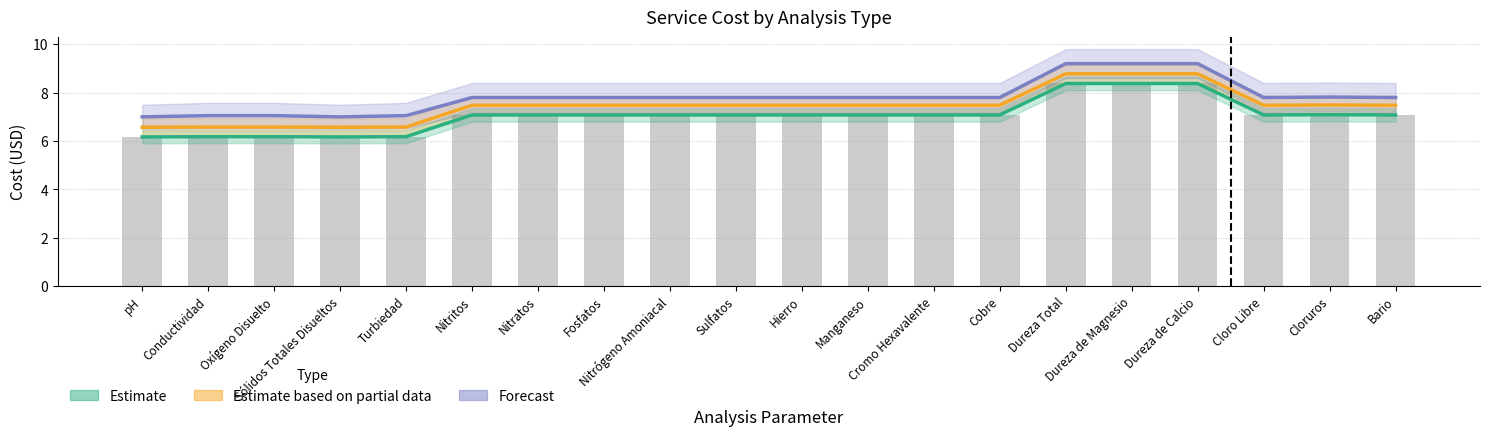

How many groups of bars are there?

20